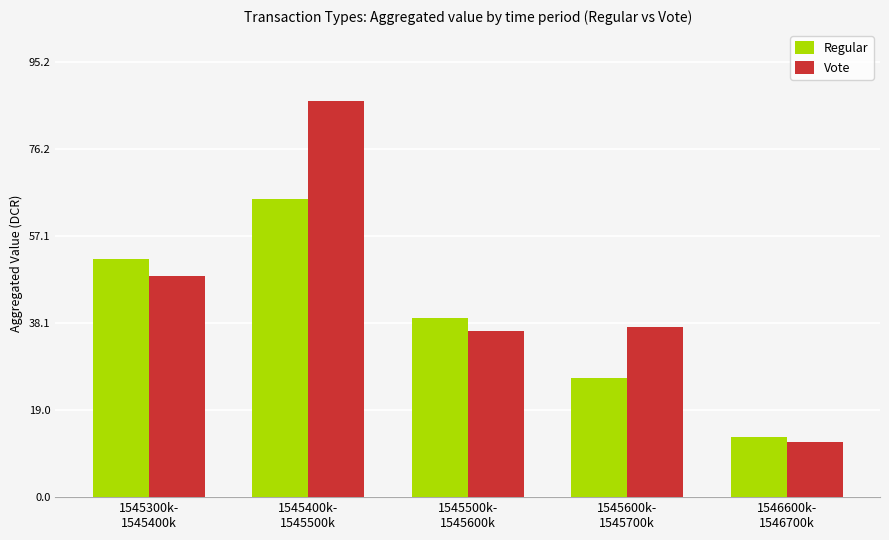

Reading left to right, what are all the values shown in this chart?

Regular: 1545300k-
1545400k=52.2	1545400k-
1545500k=65.2	1545500k-
1545600k=39.1	1545600k-
1545700k=26.1	1546600k-
1546700k=13.0
Vote: 1545300k-
1545400k=48.4	1545400k-
1545500k=86.6	1545500k-
1545600k=36.3	1545600k-
1545700k=37.2	1546600k-
1546700k=12.1